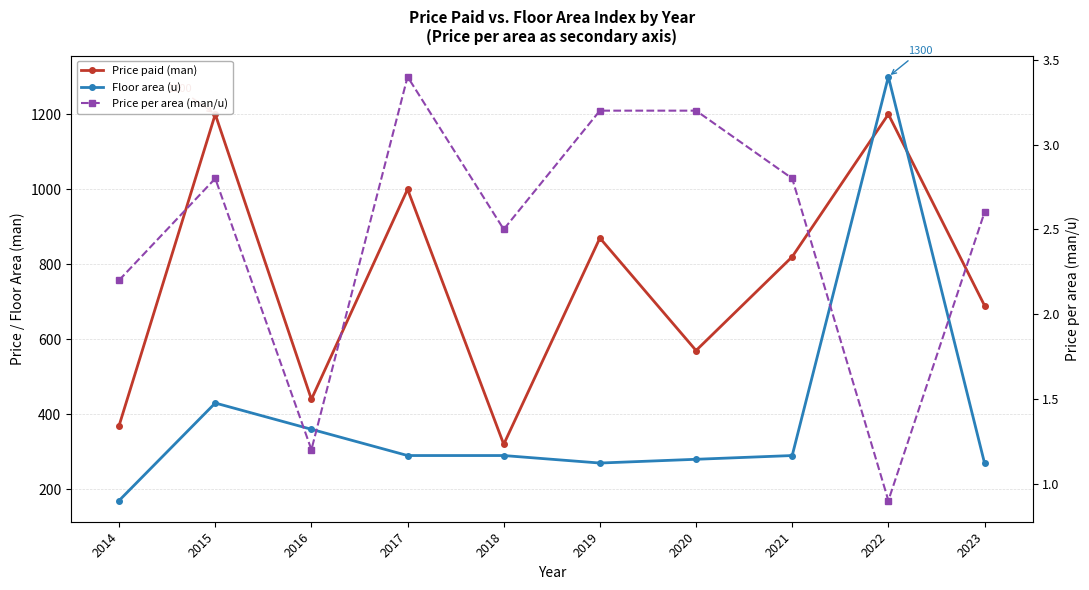

After their last crossing, which series has the higher values: Floor area (u) or Price paid (man)?

Price paid (man)